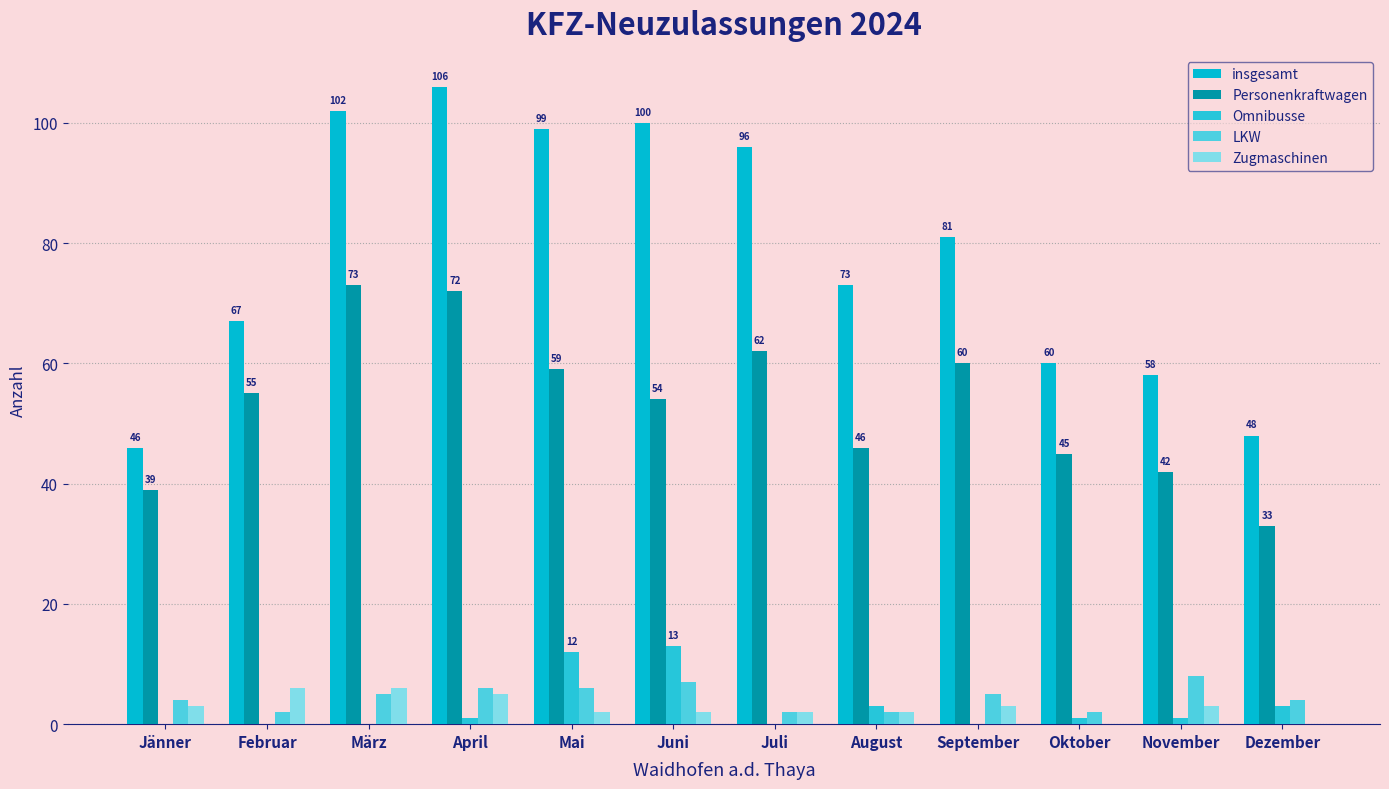

How many categories are shown in the chart?

12